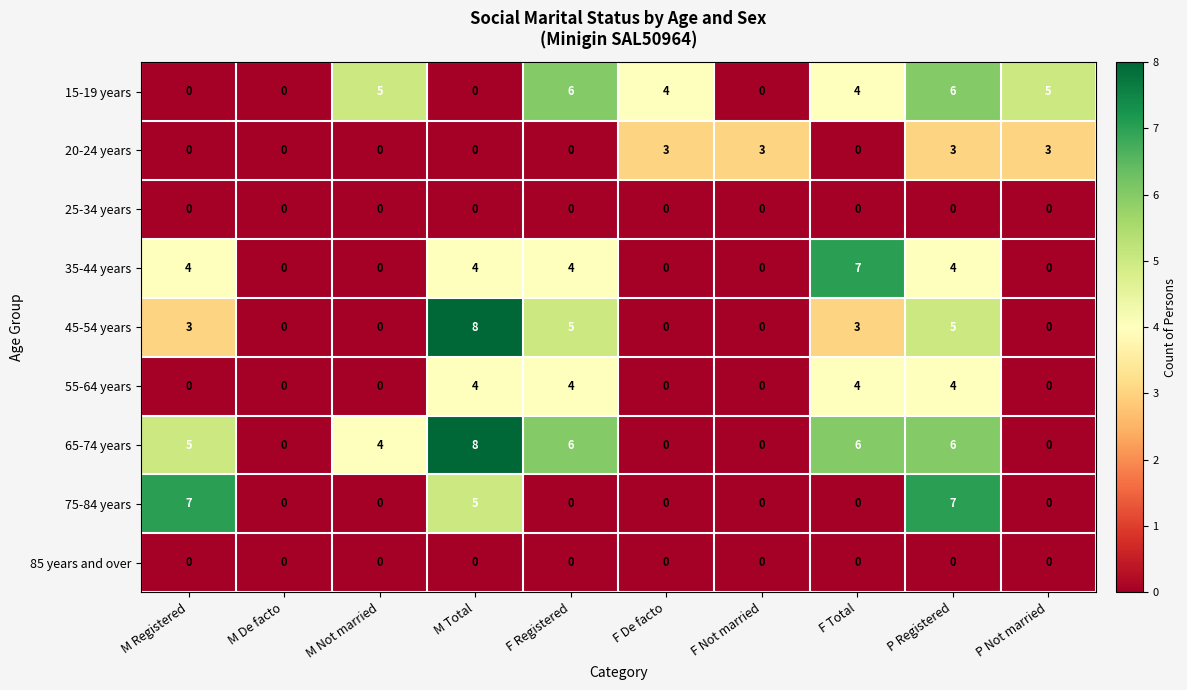

Which category has the highest value in the 35-44 years series?

F Total